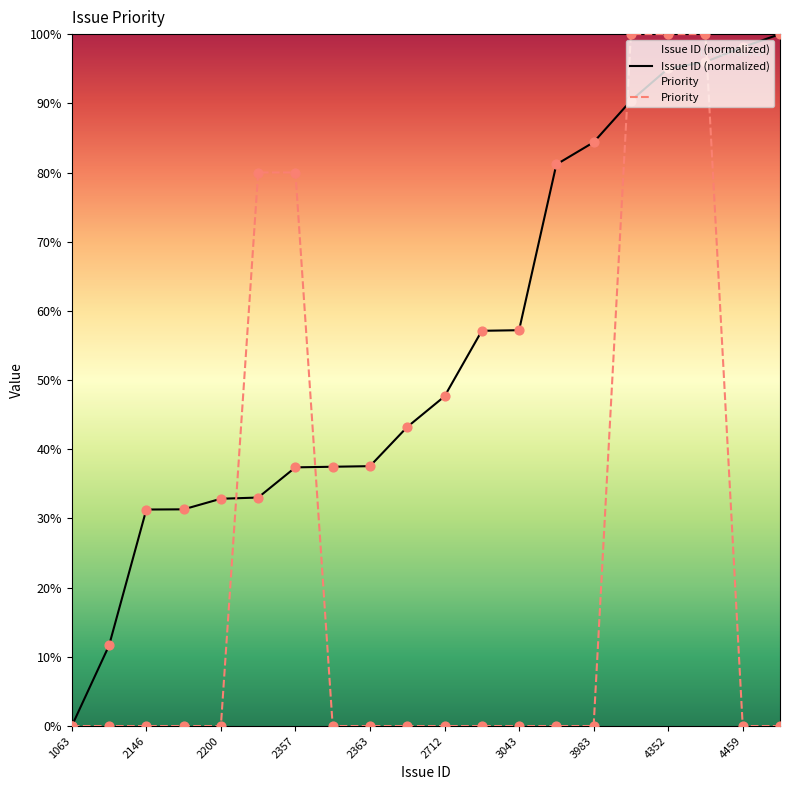

Which series has the largest total across all categories?

Issue ID (normalized)